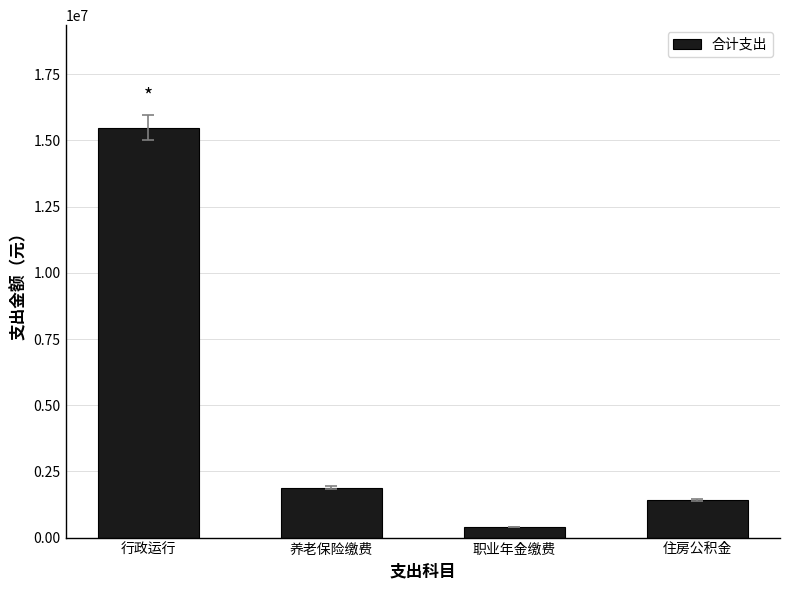

How many bars are there in total?

4